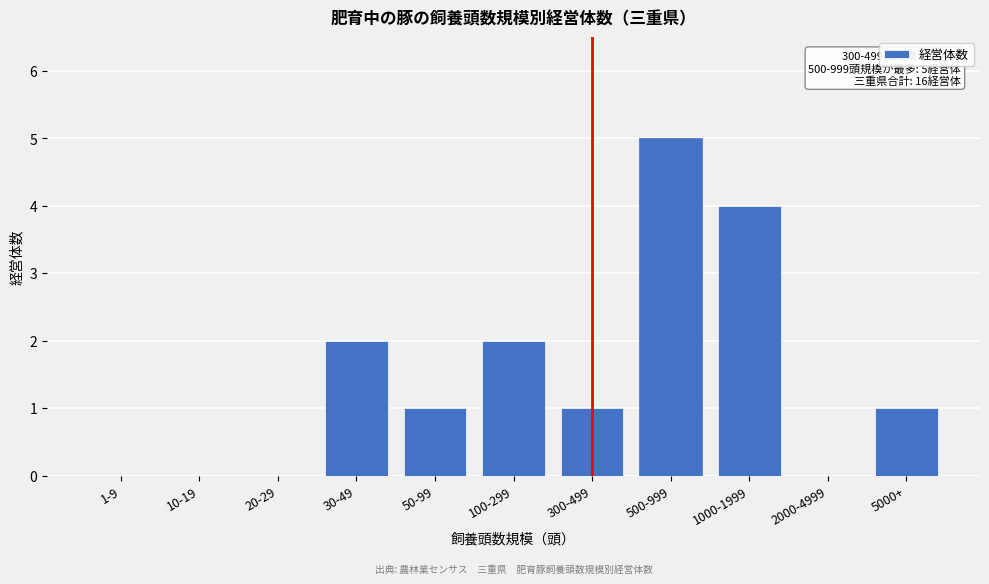

Reading right to left, list all the values displayed in this chart.

5000+=1	2000-4999=0	1000-1999=4	500-999=5	300-499=1	100-299=2	50-99=1	30-49=2	20-29=0	10-19=0	1-9=0